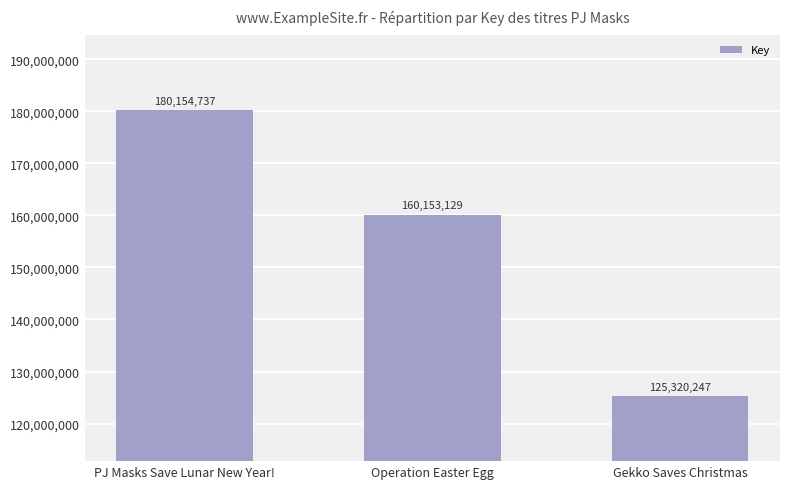

Reading left to right, what are all the values shown in this chart?

180154737	160153129	125320247